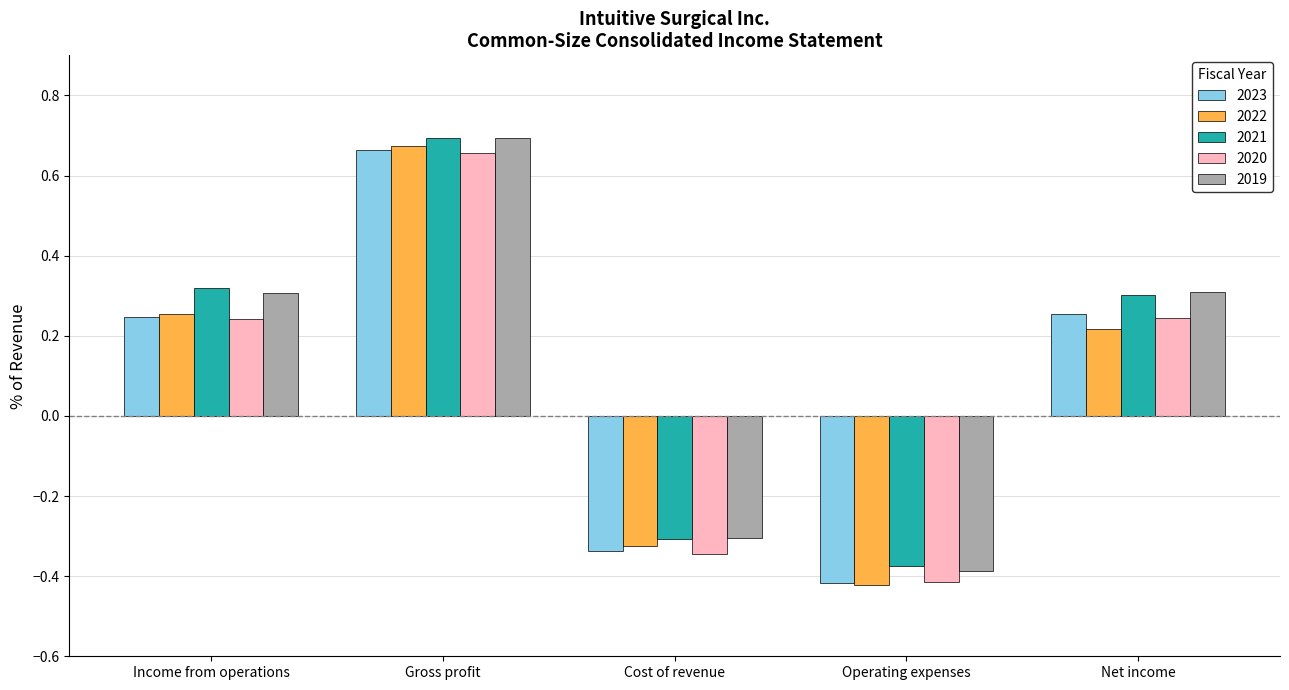

How many groups of bars are there?

5